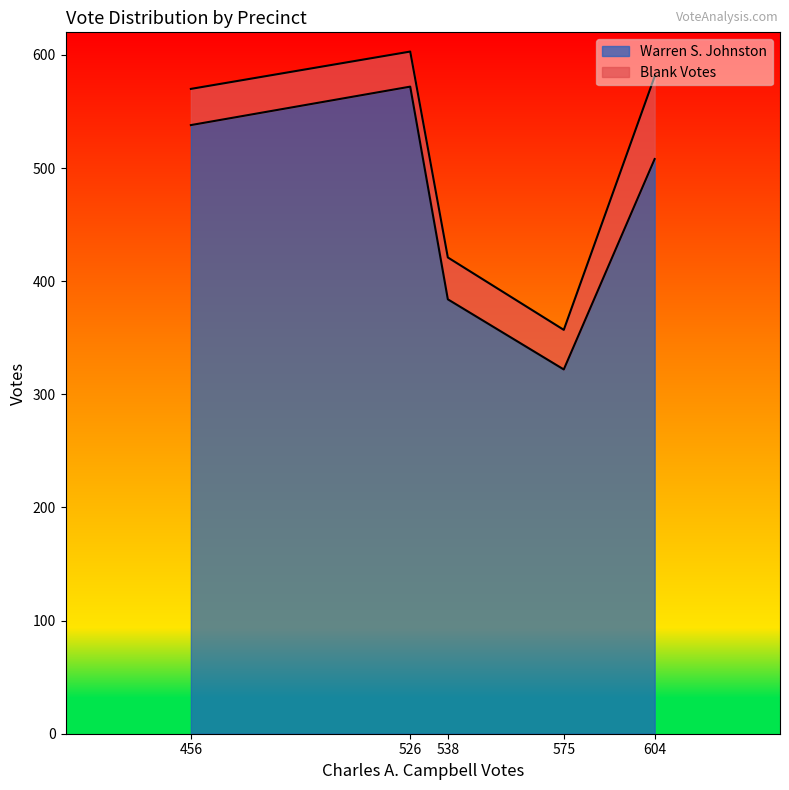

What is the smallest value displayed?

31